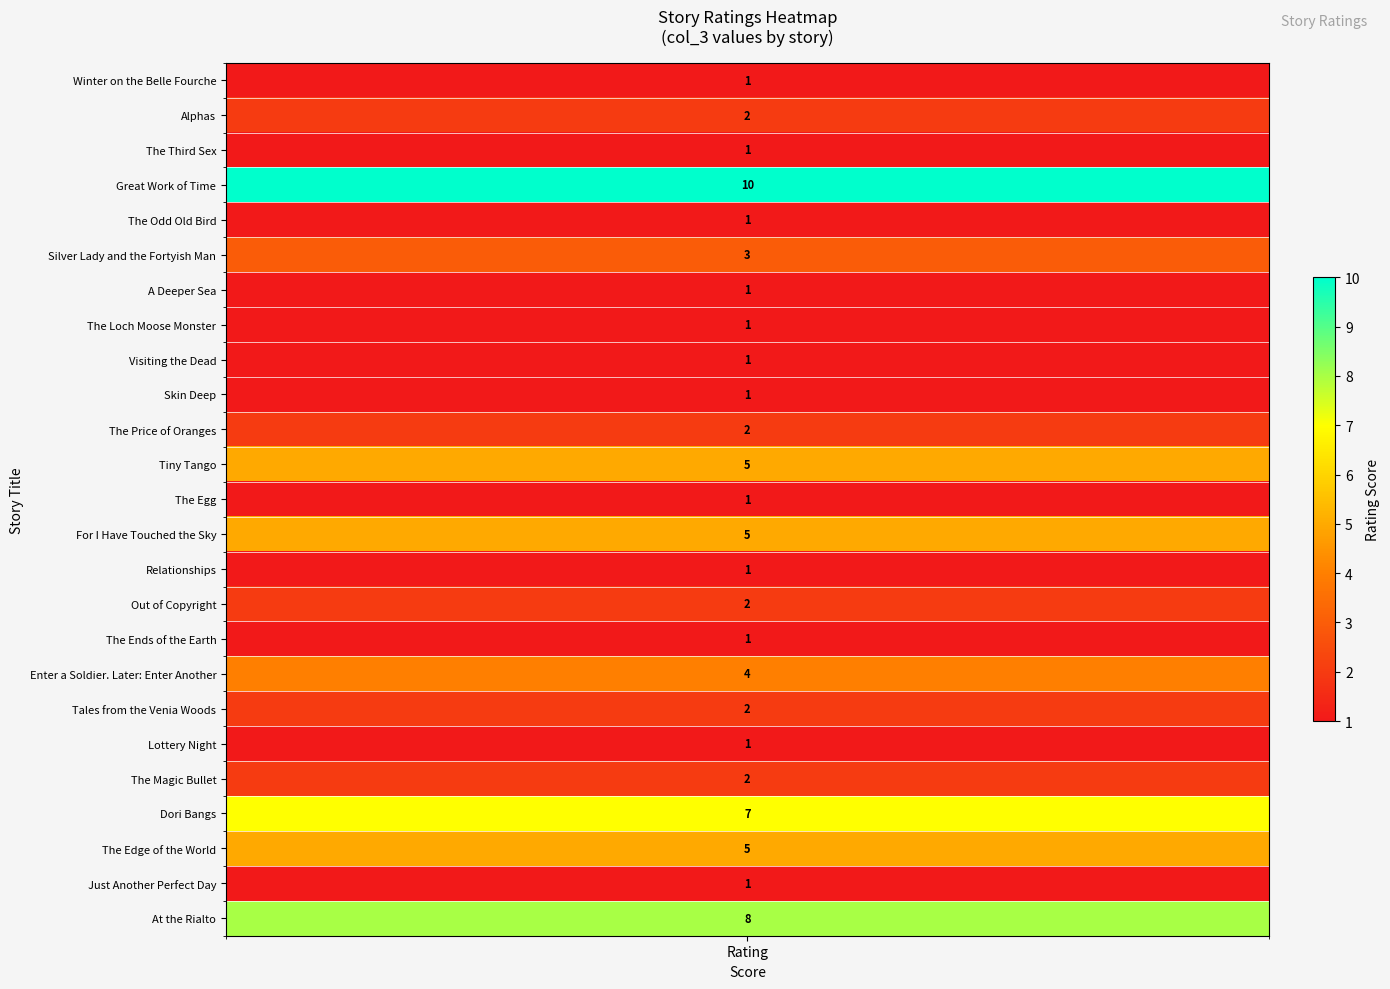

Rank the categories by value from highest to lowest.

Great Work of Time, At the Rialto, Dori Bangs, Tiny Tango, For I Have Touched the Sky, The Edge of the World, Enter a Soldier. Later: Enter Another, Silver Lady and the Fortyish Man, Alphas, The Price of Oranges, Out of Copyright, Tales from the Venia Woods, The Magic Bullet, Winter on the Belle Fourche, The Third Sex, The Odd Old Bird, A Deeper Sea, The Loch Moose Monster, Visiting the Dead, Skin Deep, The Egg, Relationships, The Ends of the Earth, Lottery Night, Just Another Perfect Day